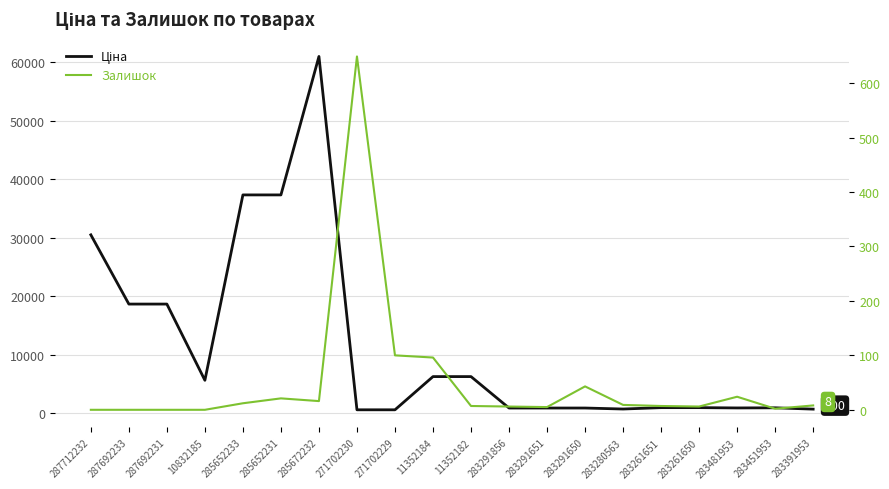

What is the total value across all series at 11352182?

6273.7